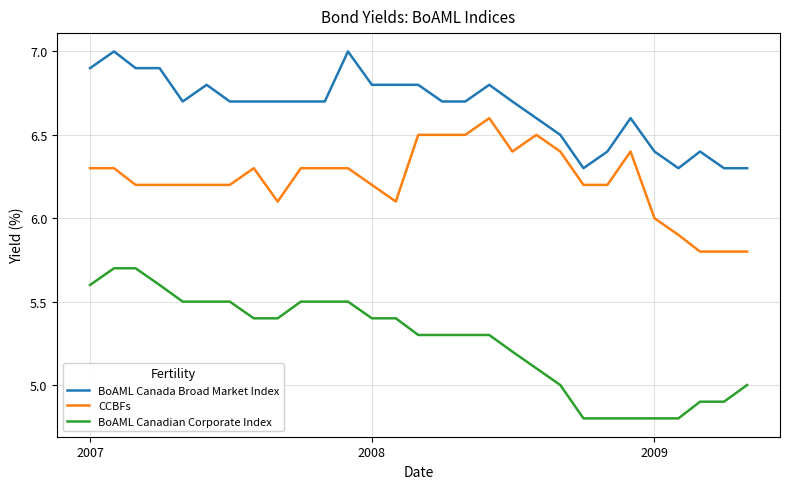

What is the difference between the maximum and minimum values in the CCBFs series?

0.8